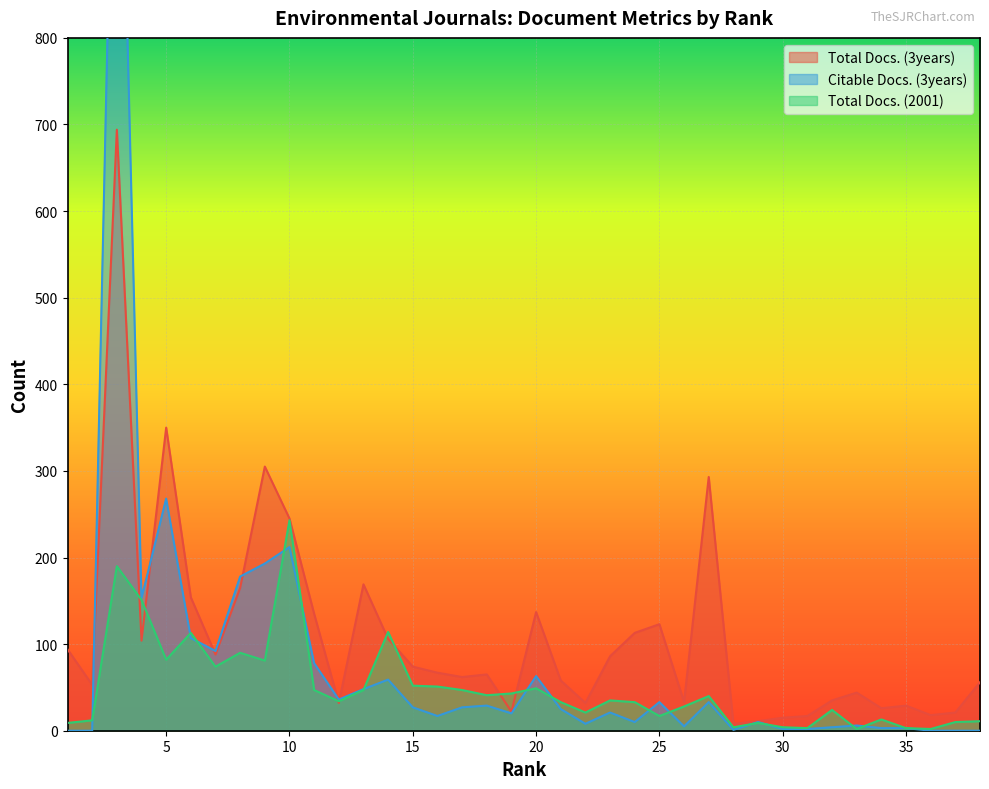

How many interior local valleys does the Citable Docs. (3years) series have?

9